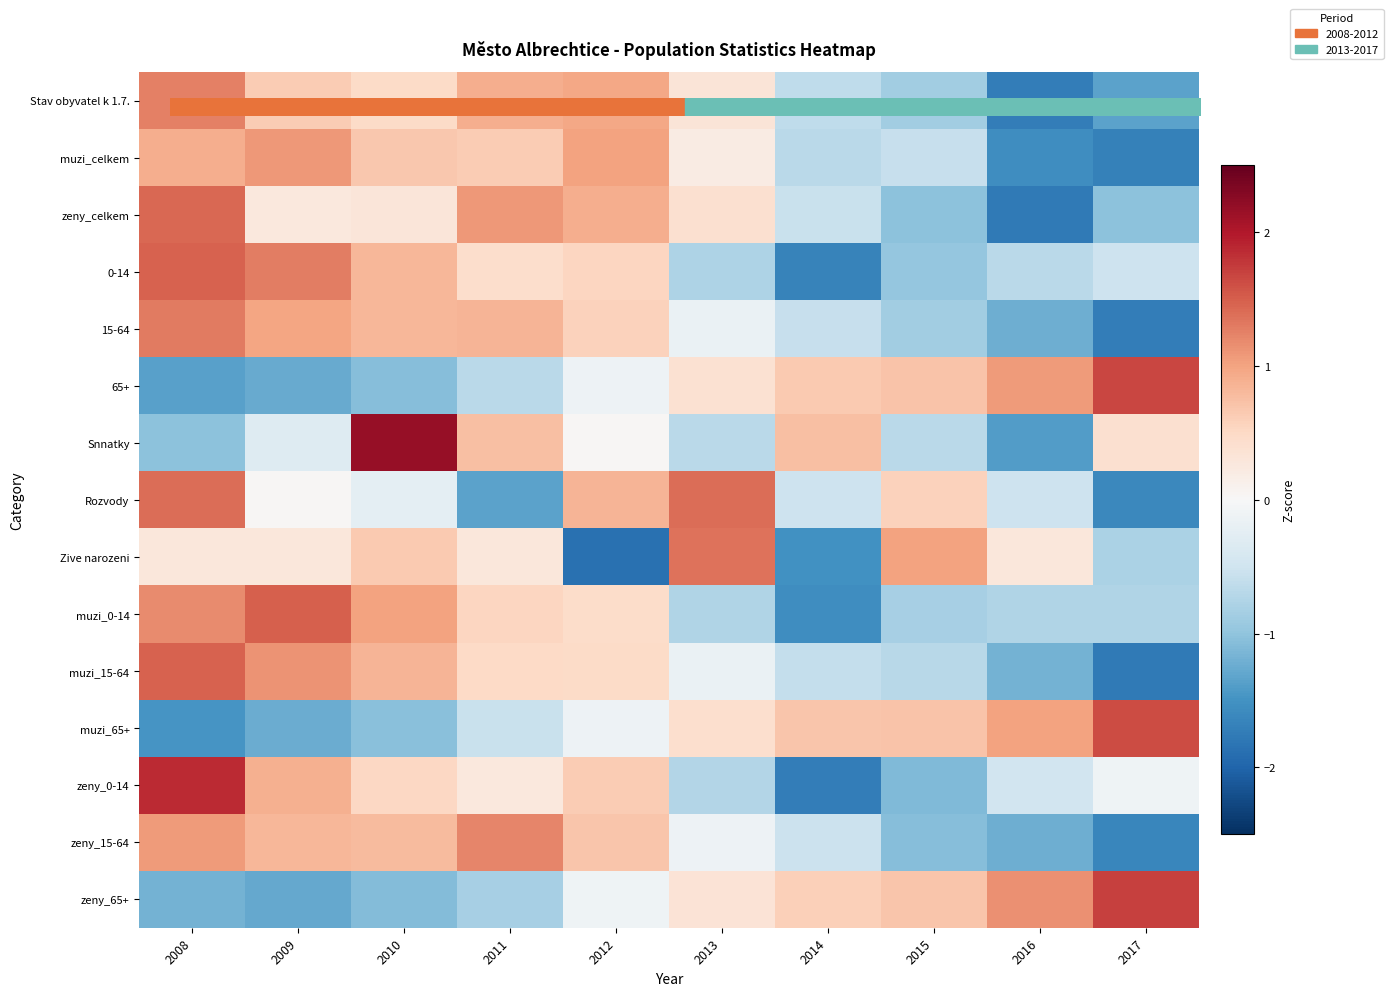

How many distinct data groups are displayed?

15